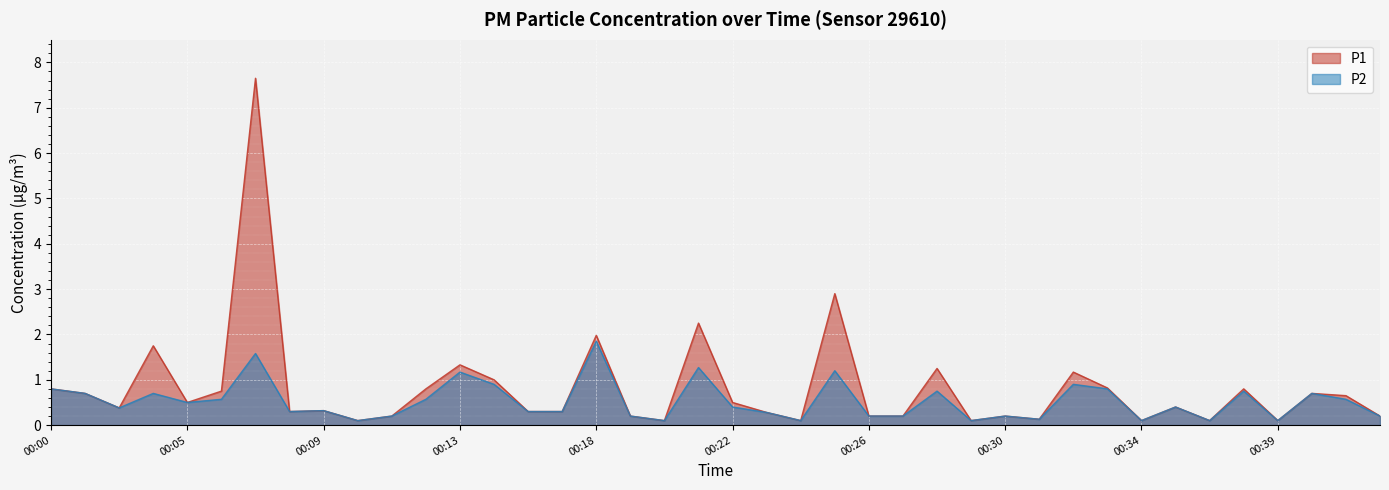

At which label is P2 closest to 0?

00:10